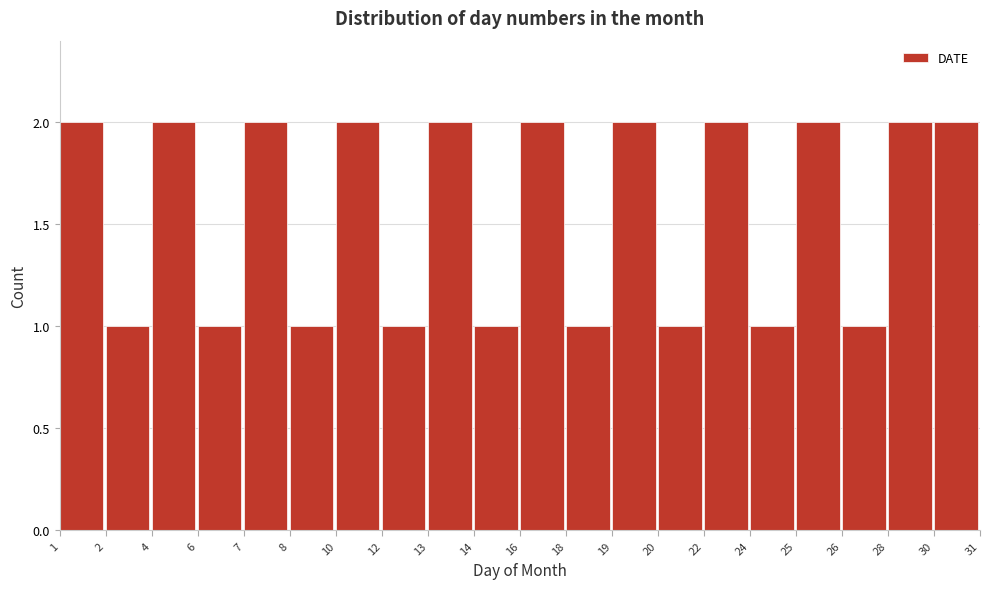

Reading left to right, extract all data points from this chart.

2	1	2	1	2	1	2	1	2	1	2	1	2	1	2	1	2	1	2	2